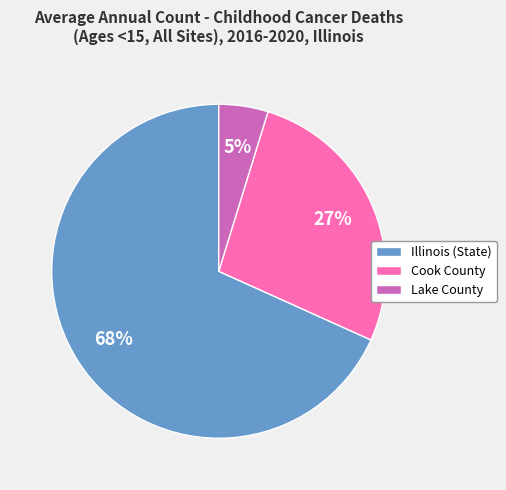

True or false: Cook County accounts for 20% of the total.

False